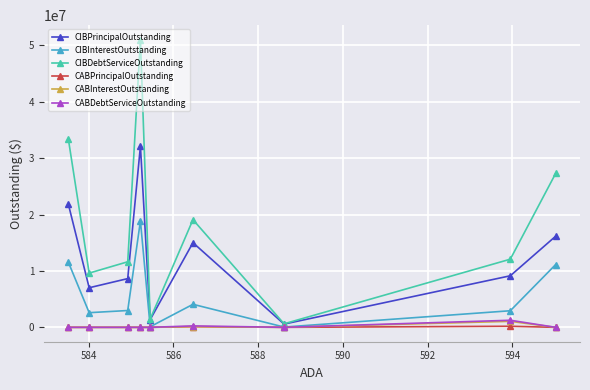

What is the sum of all CABPrincipalOutstanding values?

304683.9